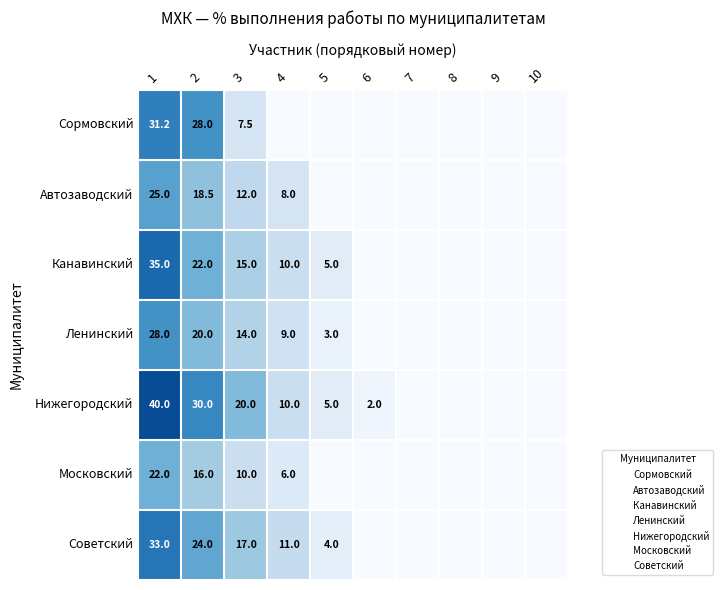

At which category is the sum across all series the highest?

1